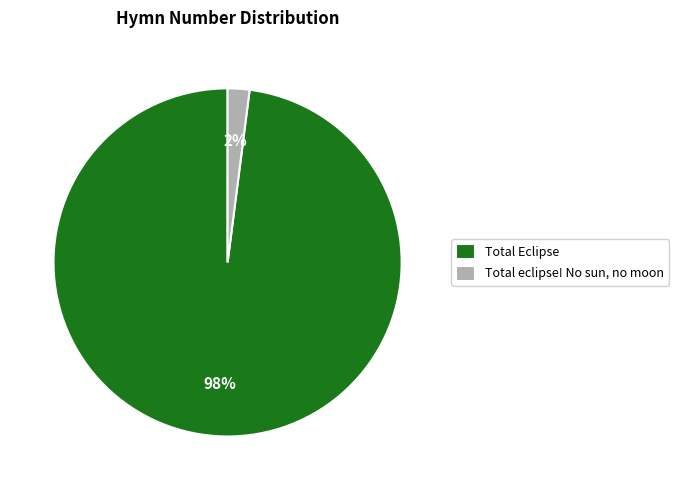

How many slices are in this pie chart?

2